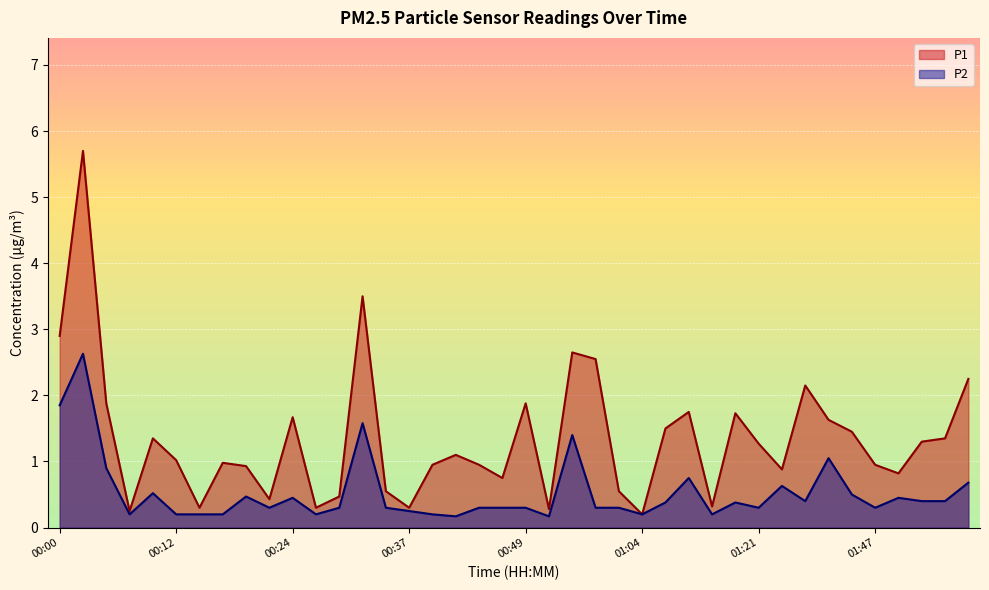

What is the difference between the P2 values at 01:56 and 00:19?

0.2